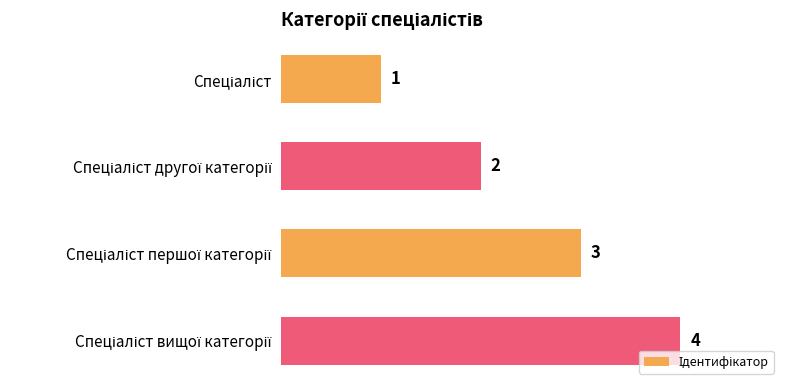

What is the maximum value shown in the chart?

4